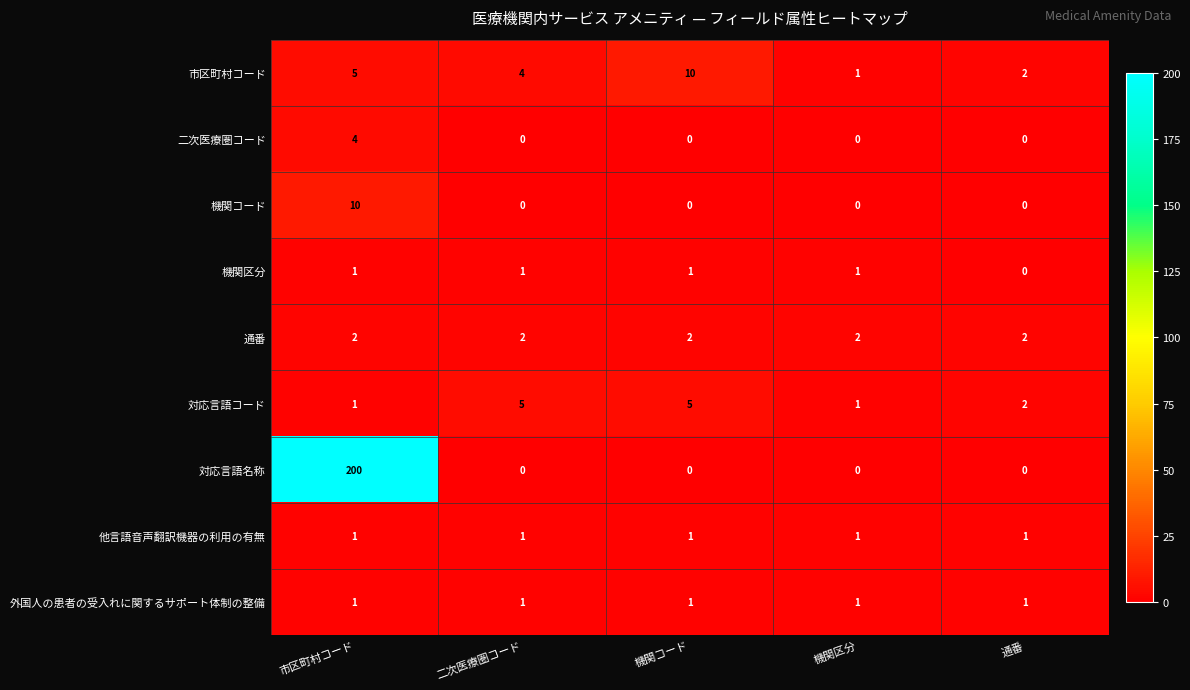

How many data points does each series have?

5